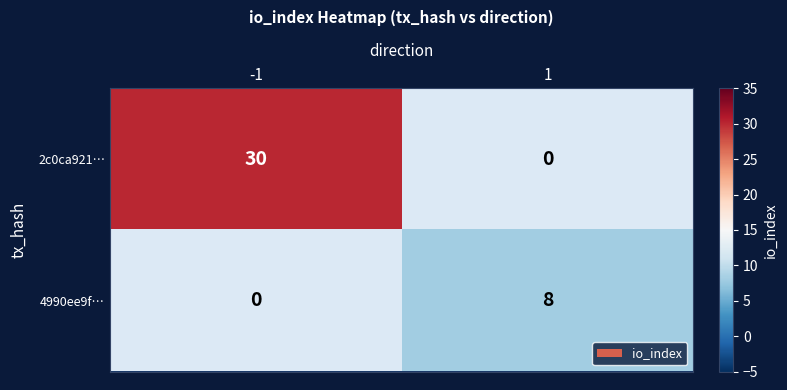

Is it true that 2c0ca921… equals 30 at -1?

True